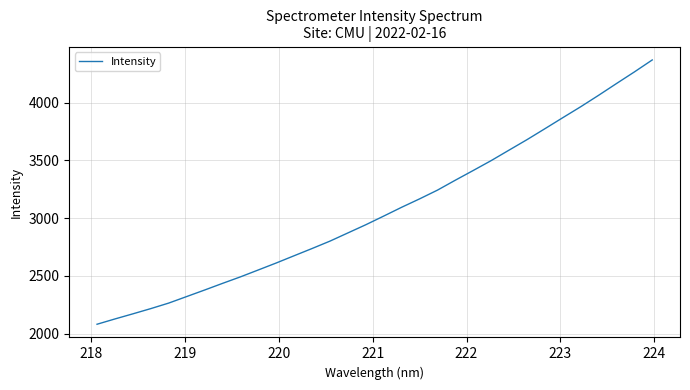

What is the smallest value displayed?

2081.6